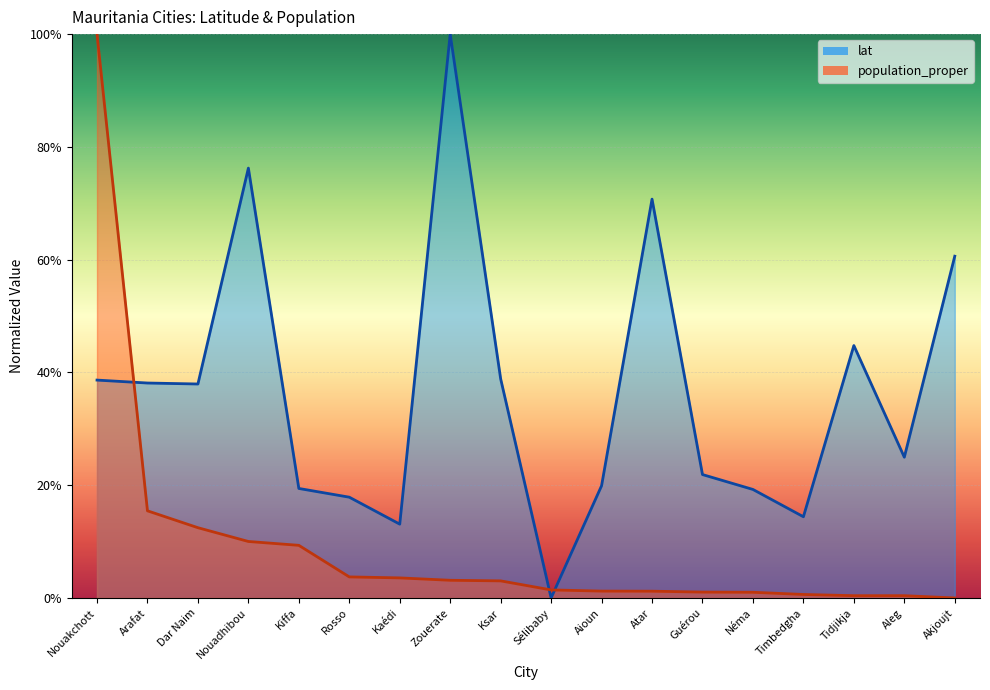

Reading right to left, transcribe all the data shown in this chart.

lat: Akjoujt=0.6	Aleg=0.2	Tidjikja=0.4	Timbedgha=0.1	Néma=0.2	Guérou=0.2	Atar=0.7	Aioun=0.2	Sélibaby=0.0	Ksar=0.4	Zouerate=1.0	Kaédi=0.1	Rosso=0.2	Kiffa=0.2	Nouadhibou=0.8	Dar Naim=0.4	Arafat=0.4	Nouakchott=0.4
population_proper: Akjoujt=0.0	Aleg=0.0	Tidjikja=0.0	Timbedgha=0.0	Néma=0.0	Guérou=0.0	Atar=0.0	Aioun=0.0	Sélibaby=0.0	Ksar=0.0	Zouerate=0.0	Kaédi=0.0	Rosso=0.0	Kiffa=0.1	Nouadhibou=0.1	Dar Naim=0.1	Arafat=0.2	Nouakchott=1.0